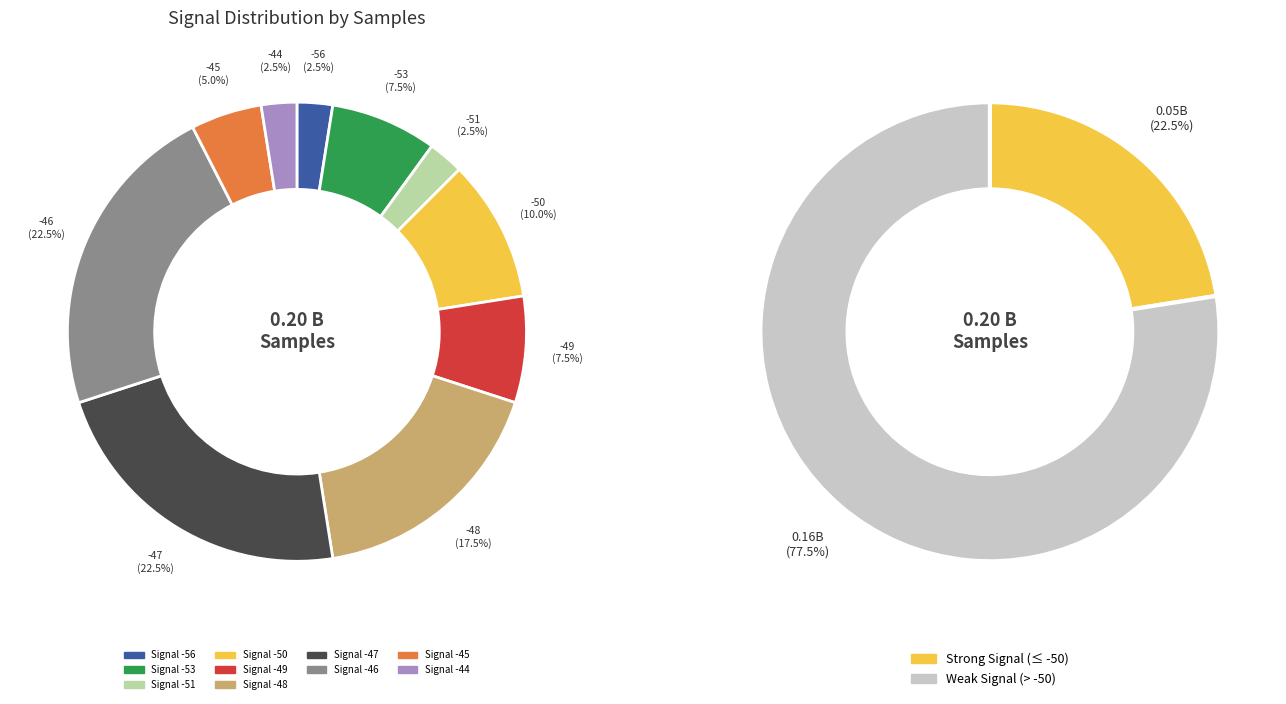

What is the largest slice in the pie chart?

-47